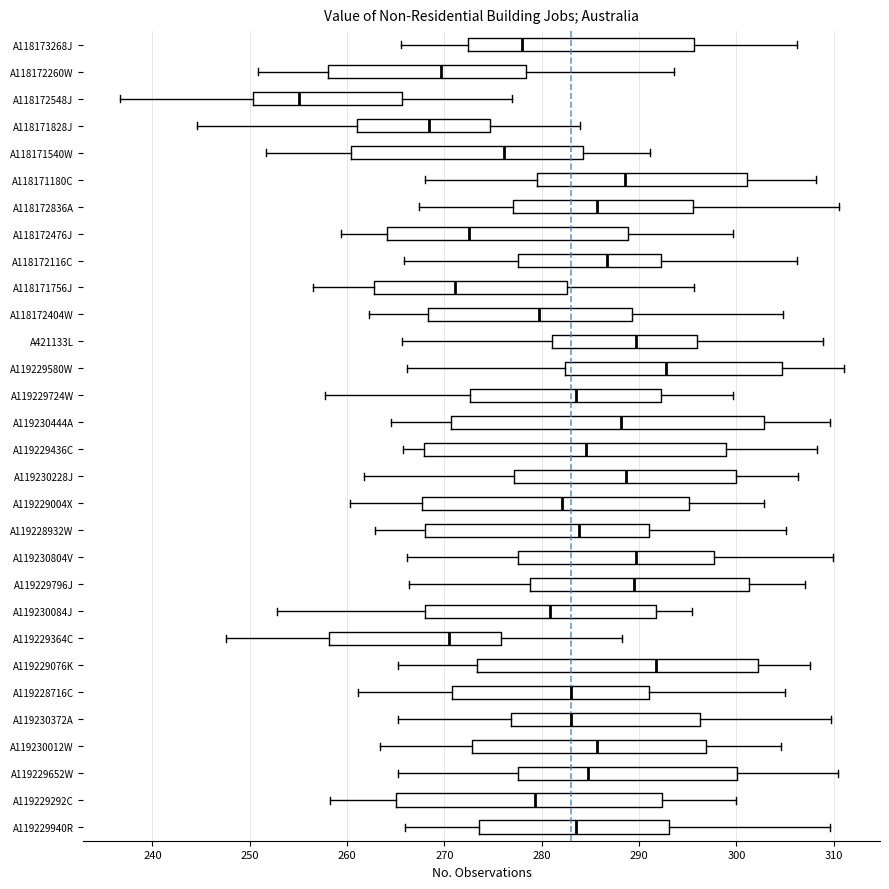

Which box is the widest, from its left edge to its right edge?

A119230444A